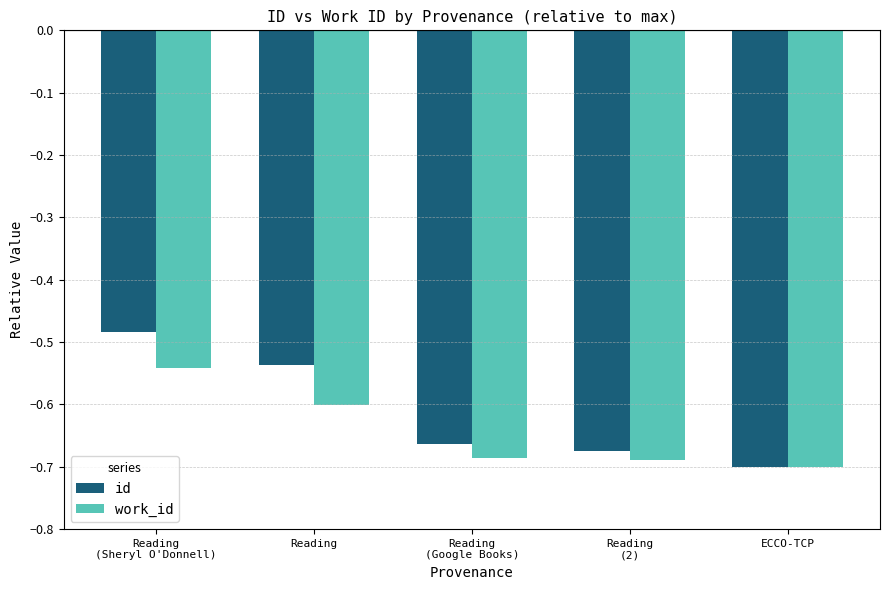

What is the total value across all series at Reading
(Google Books)?

-1.4